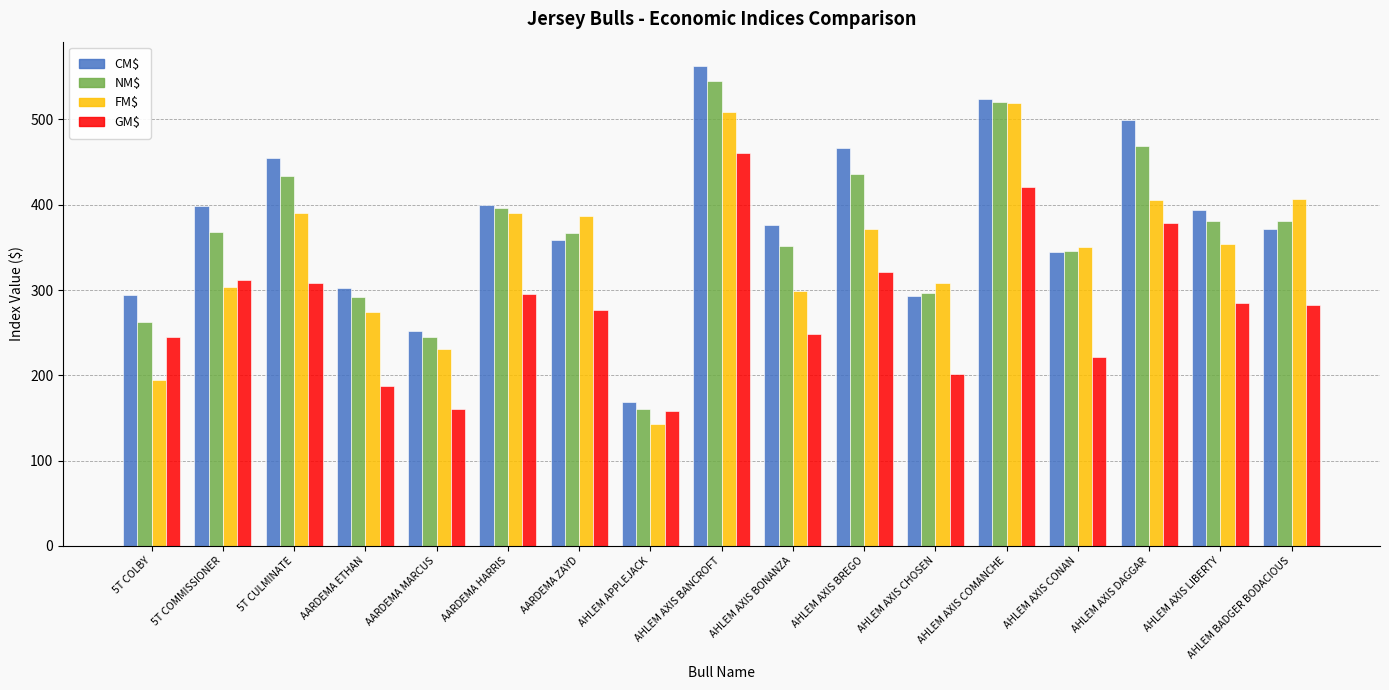

What is the difference between the maximum and second lowest values in the CM$ series?

311